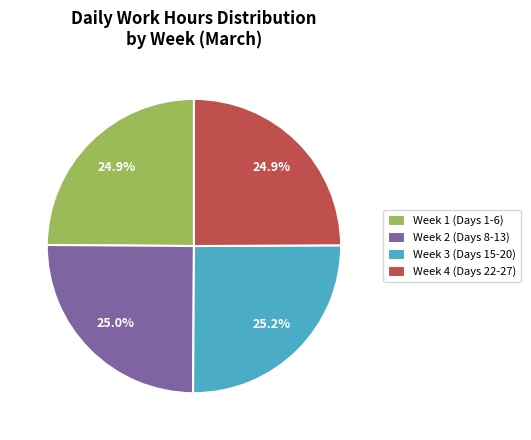

Is there a majority slice in this chart?

No